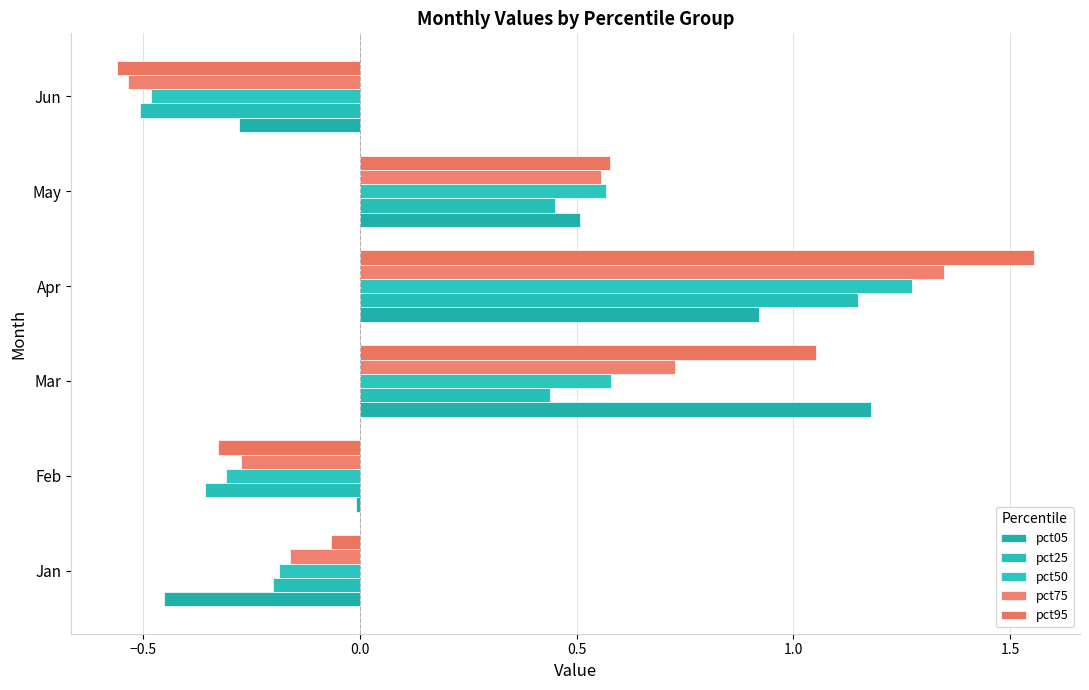

How many values in the pct95 series are below 0?

3